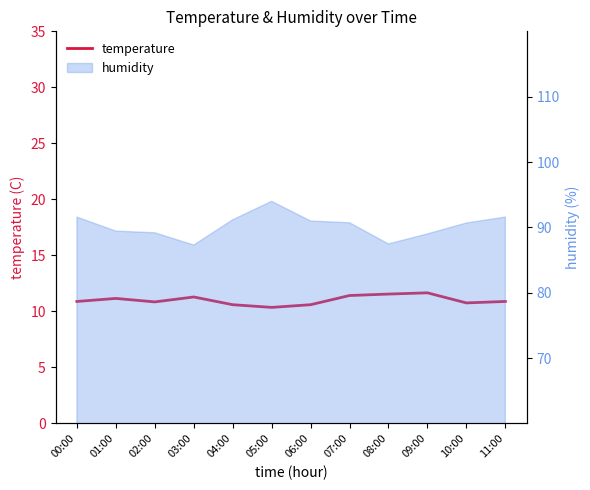

What is the smallest value displayed?

10.4